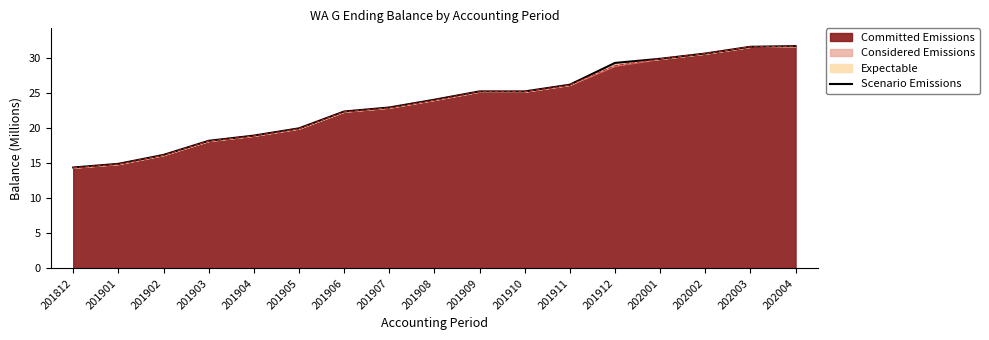

Does the chart have visible grid lines?

No